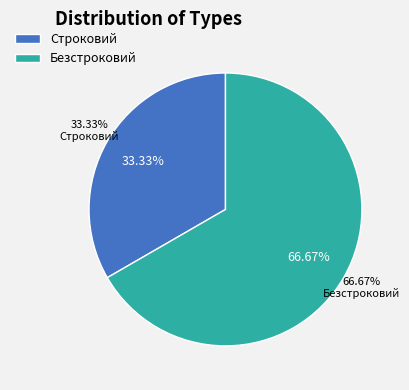

Is Строковий the majority of the pie?

No